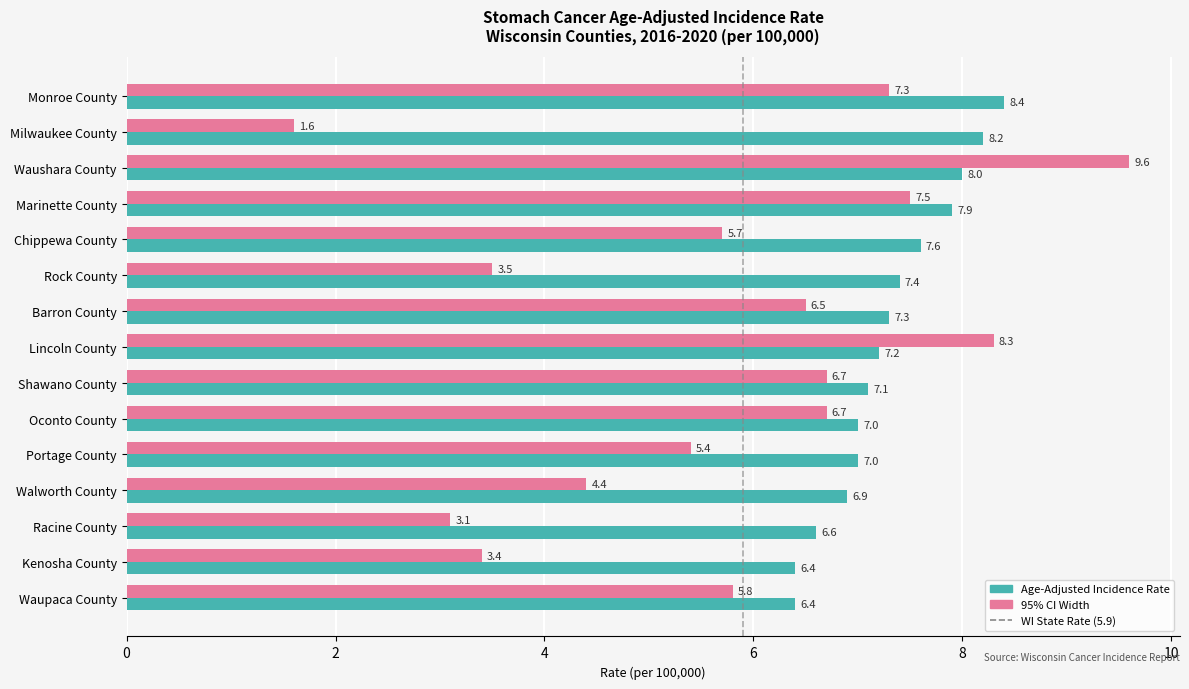

At which category is the sum across all series the highest?

Waushara County